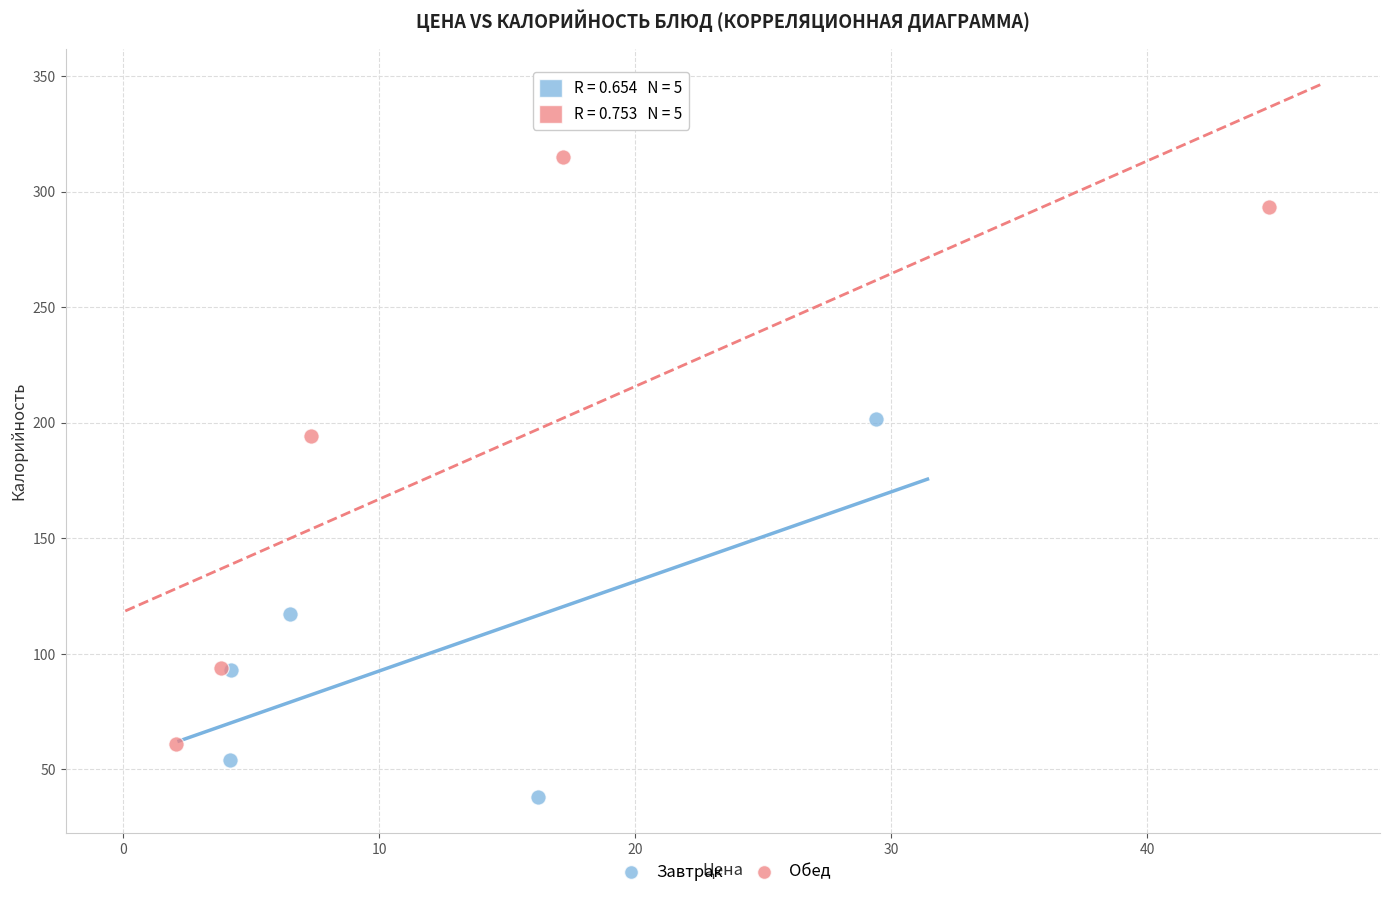

Which series contains the lowest Y value?

Завтрак